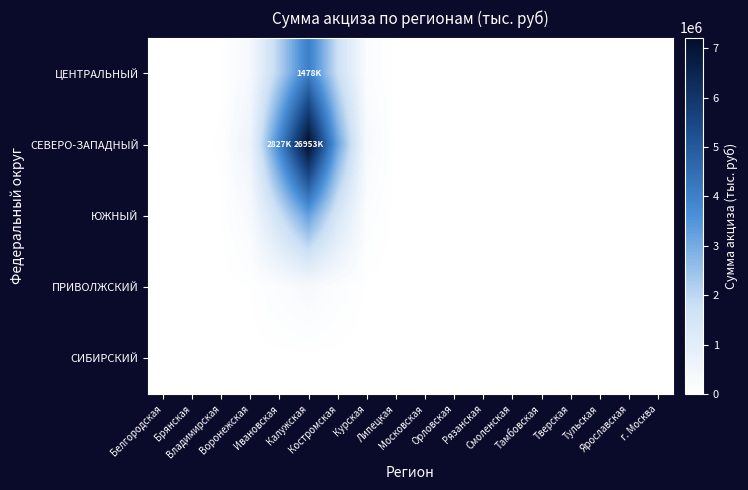

How many data points does each series have?

18